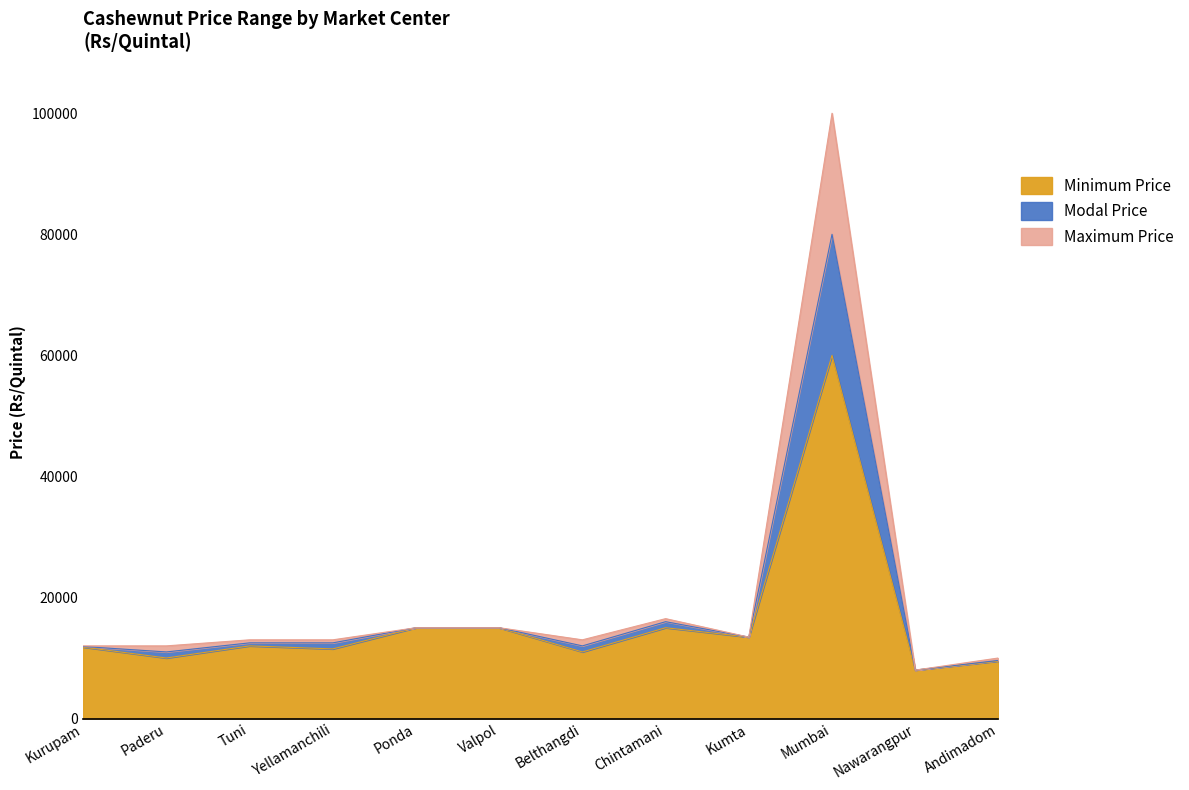

The Maximum Price series shows 10000 at Andimadom. True or false?

True